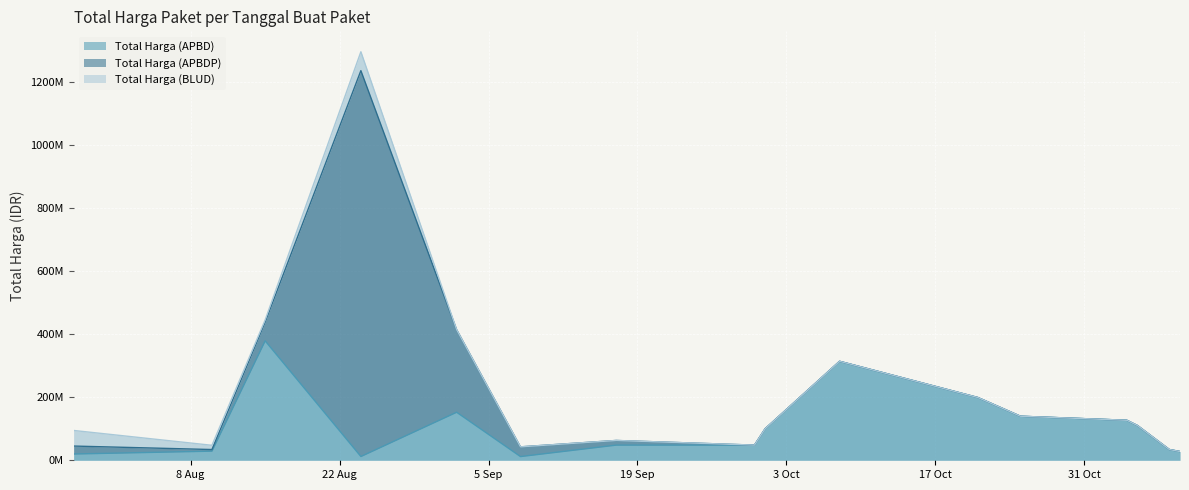

At which category does the chart reach its peak across all series?

2022-08-24